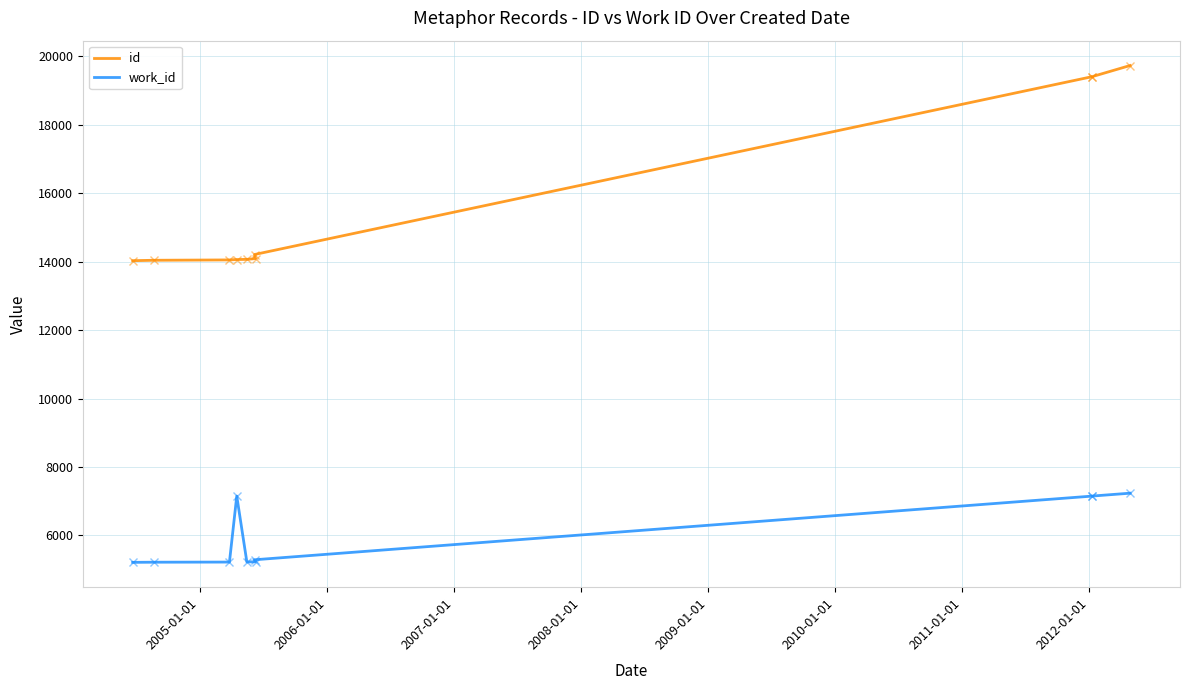

What is the sum of all work_id values?

60097